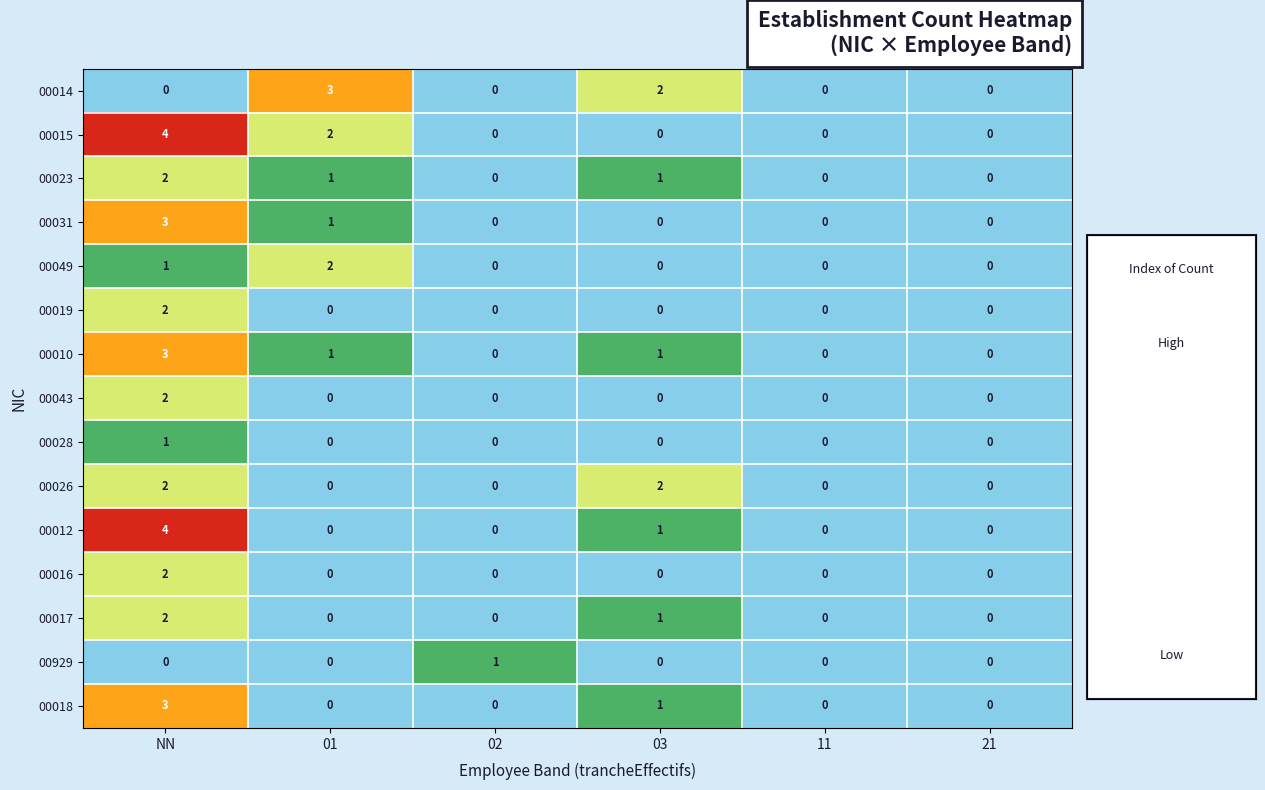

How many categories are shown in the chart?

6